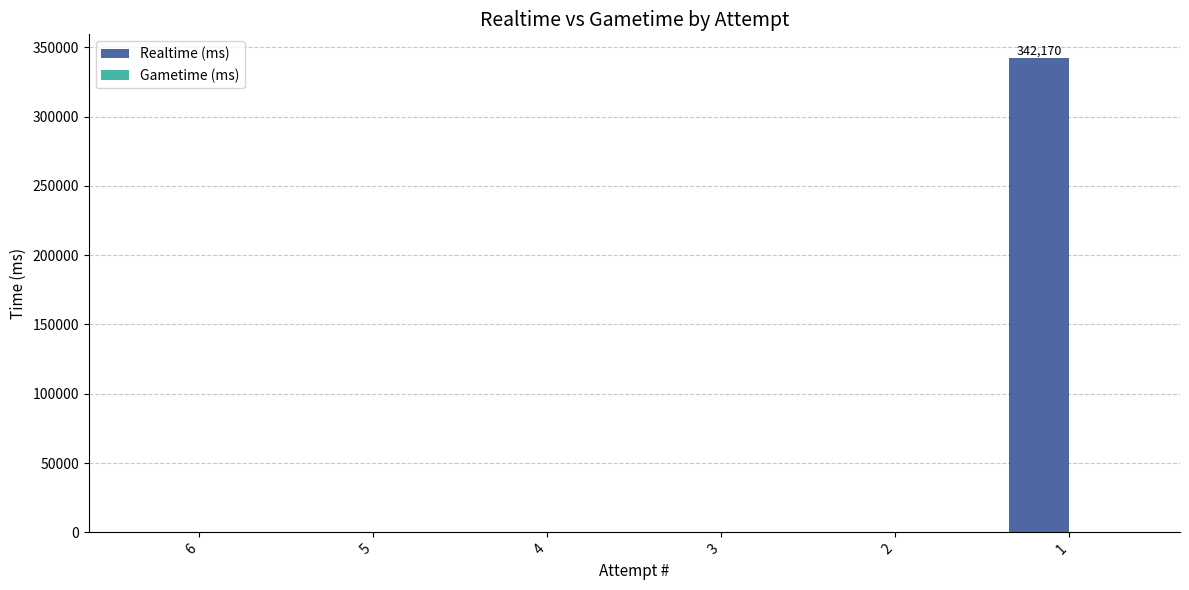

Which category has the highest value across all series?

1